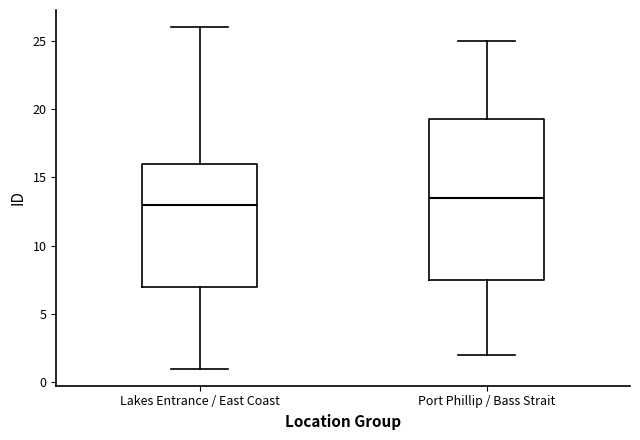

Reading left to right, read every box against the y-axis: the position of its median line, the range the box covers, and the ends of its whiskers. The values are not printed on the chart, so give them approximately, as read against the axis.

Lakes Entrance / East Coast: median 13.0, box 7.0 to 16.0, whiskers 1.0 to 26.0
Port Phillip / Bass Strait: median 13.5, box 7.5 to 19.5, whiskers 2.0 to 25.0